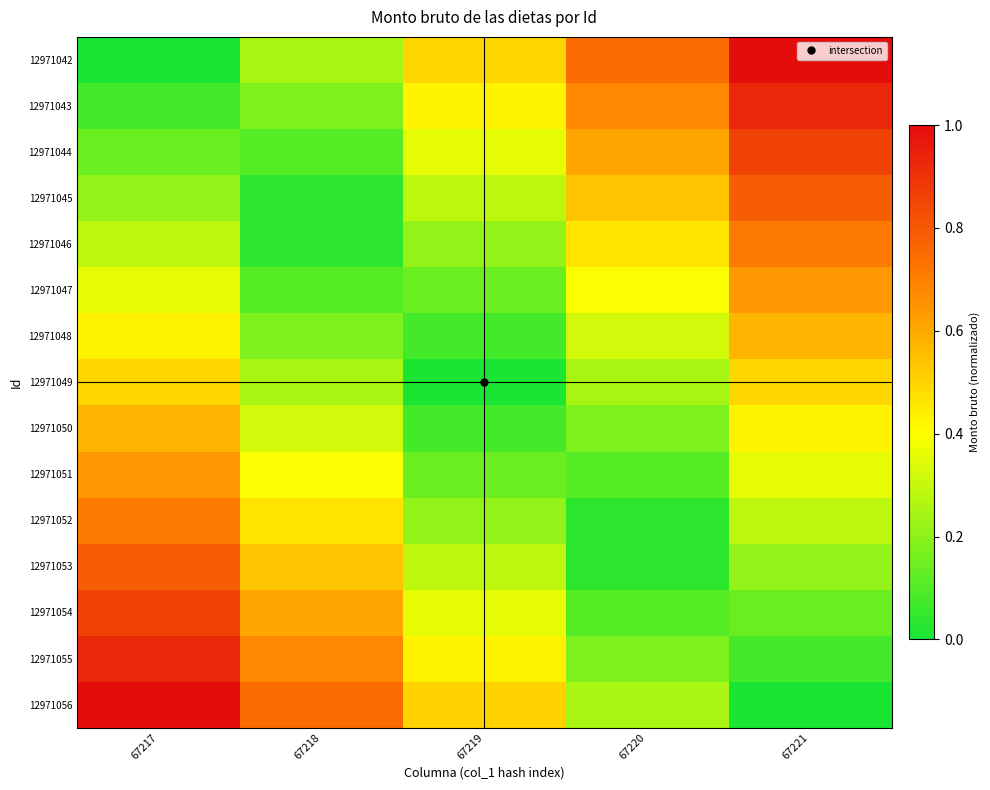

At which category does the chart reach its minimum across all series?

67217